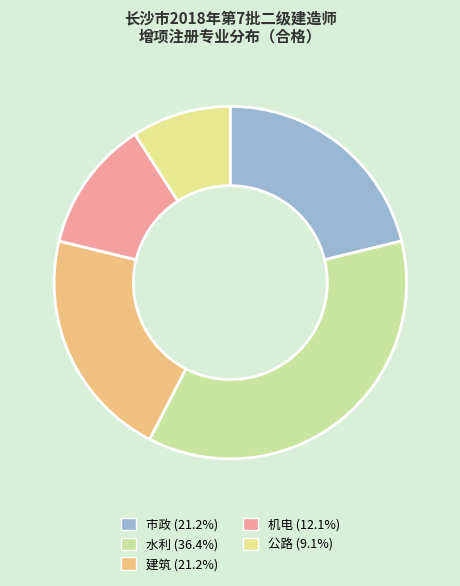

Is there any slice that represents more than half of the pie?

No